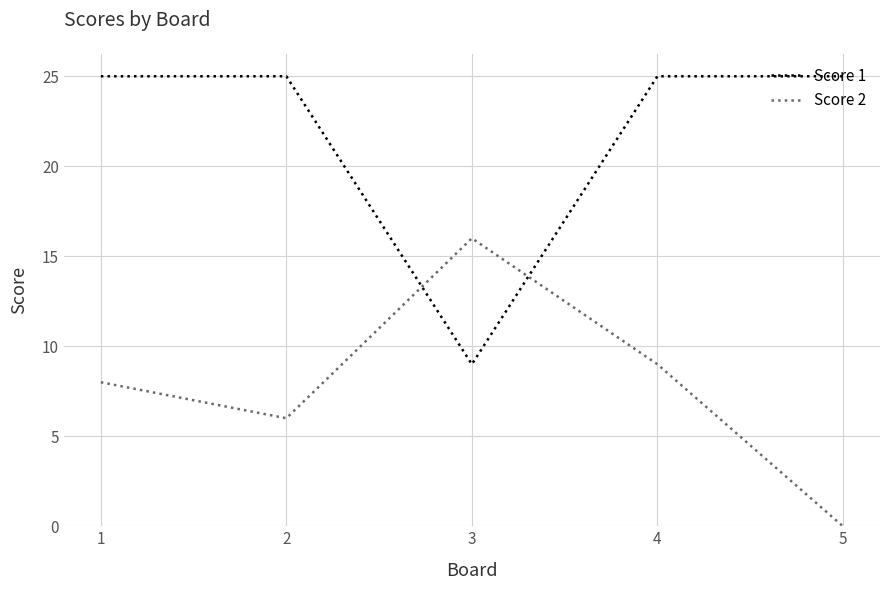

How many categories are shown in the chart?

5